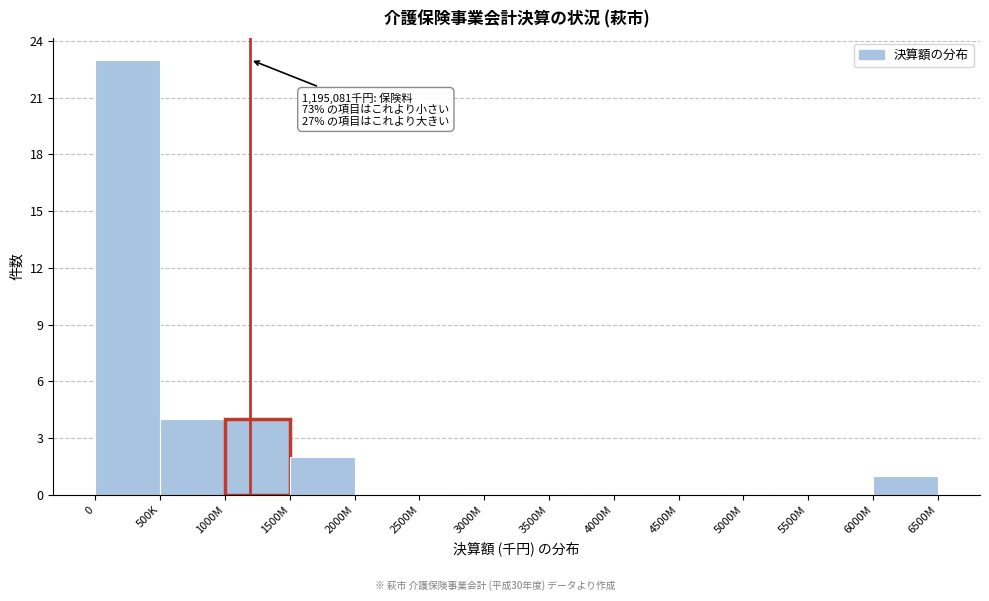

Reading left to right, list all the values displayed in this chart.

0=23	500K=4	1000M=4	1500M=2	2000M=0	2500M=0	3000M=0	3500M=0	4000M=0	4500M=0	5000M=0	5500M=0	6000M=1